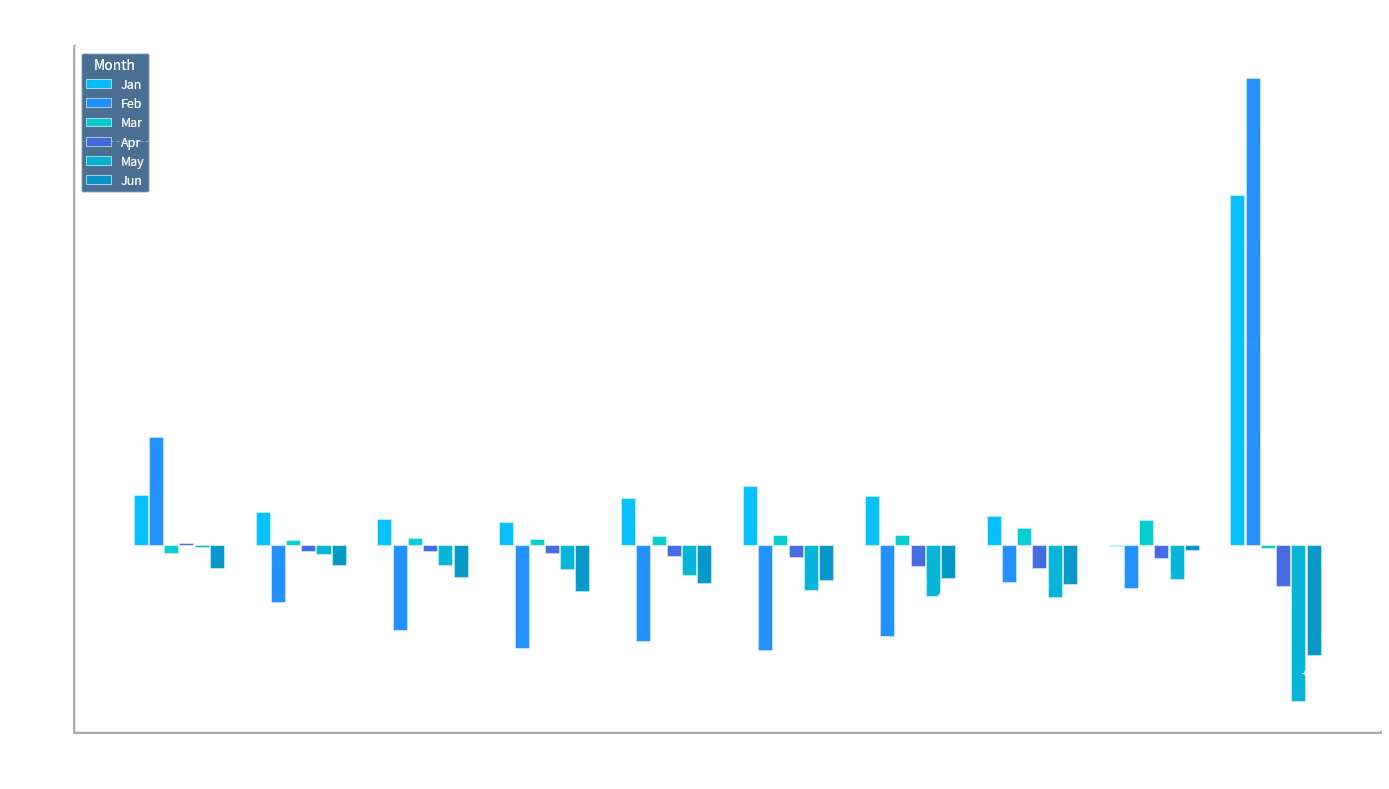

Where is Feb nearest to the value 0?

pct75